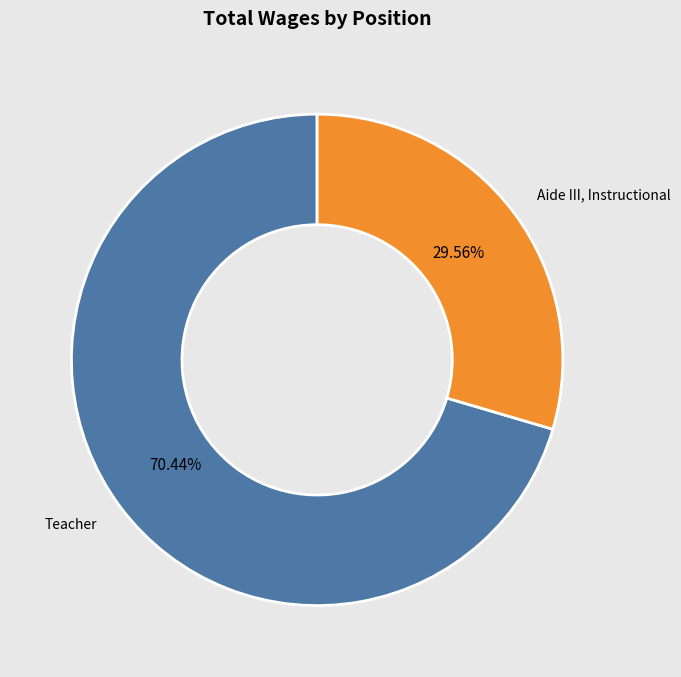

Does any single category account for the majority?

Yes